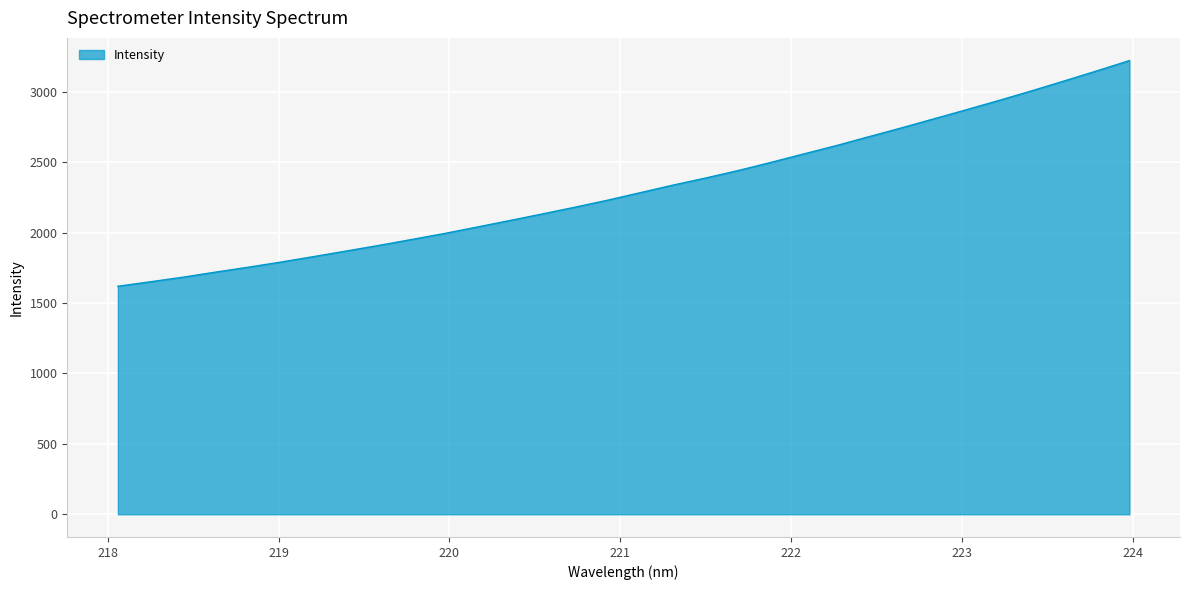

What is the difference between the maximum and minimum values?

1602.6